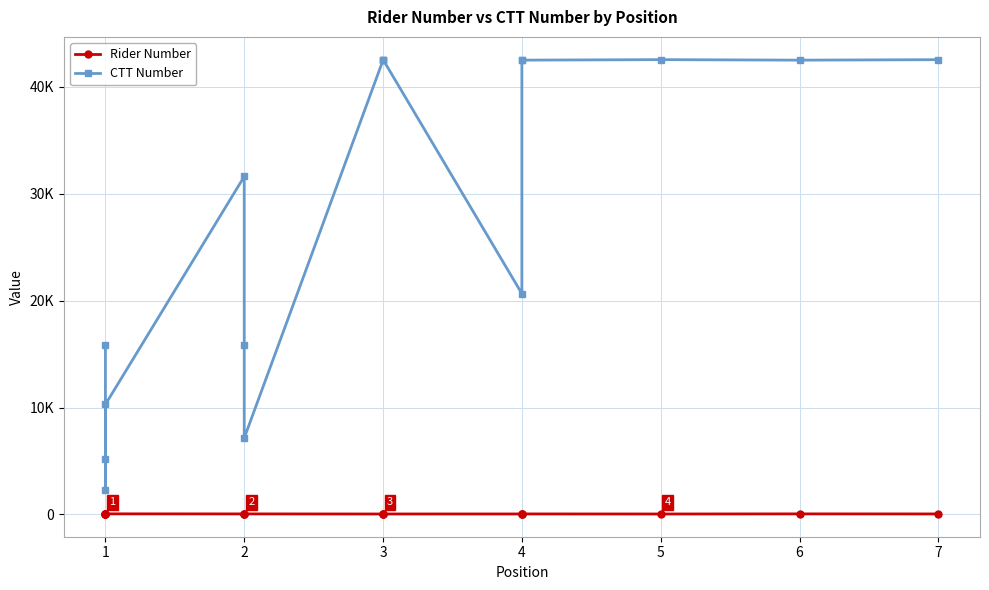

How many lines are shown in the chart?

2